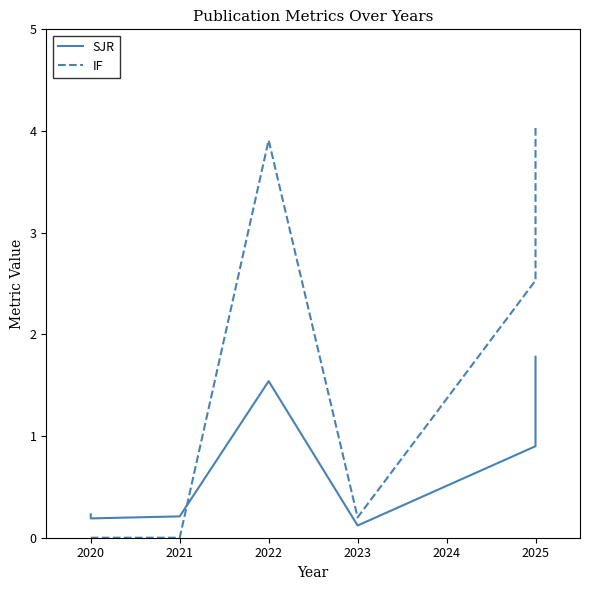

How many intersections are there between IF and SJR?

1